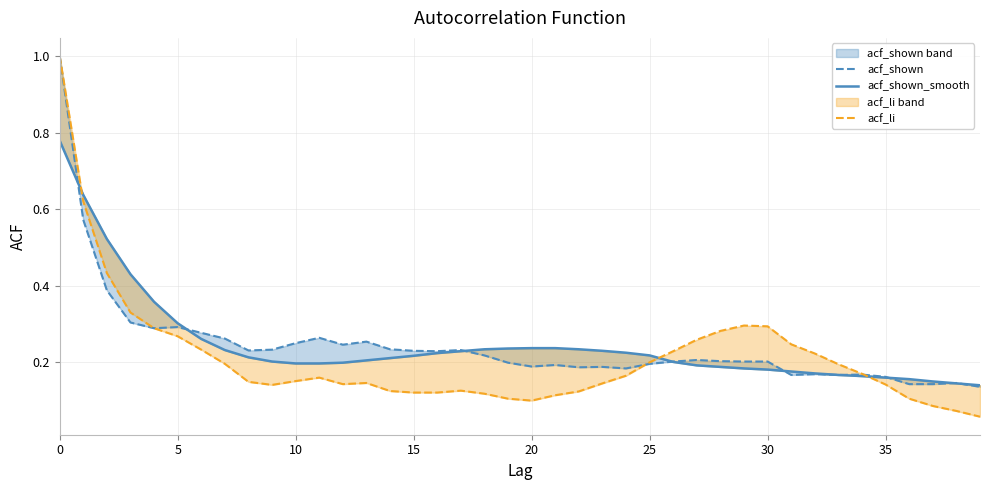

The value of acf_shown at 24 is 0.1. True or false?

False